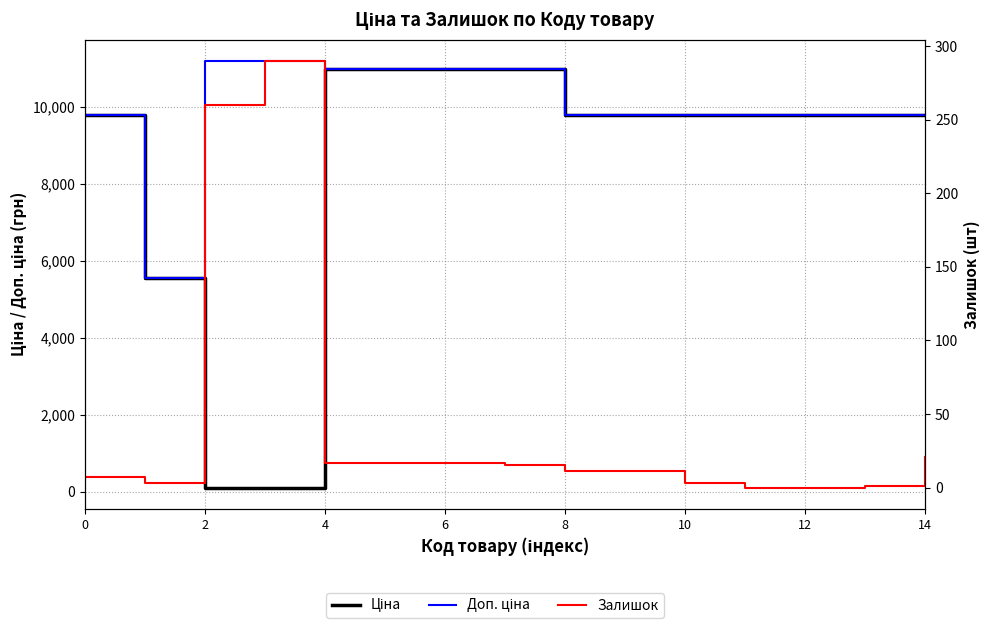

Reading left to right, transcribe all the data shown in this chart.

Ціна: 9775.5	5560.3	111.8	111.8	10964.4	10964.4	10964.4	10964.4	9775.5	9775.5	9775.5	9775.5	9775.5	9775.5	9775.5
Доп. ціна: 9775.5	5560.3	11182.0	11182.0	10964.4	10964.4	10964.4	10964.4	9775.5	9775.5	9775.5	9775.5	9775.5	9775.5	9775.5
Залишок: 7.0	3.0	260.0	290.0	17.0	17.0	17.0	15.0	11.0	11.0	3.0	0.0	0.0	1.0	21.0